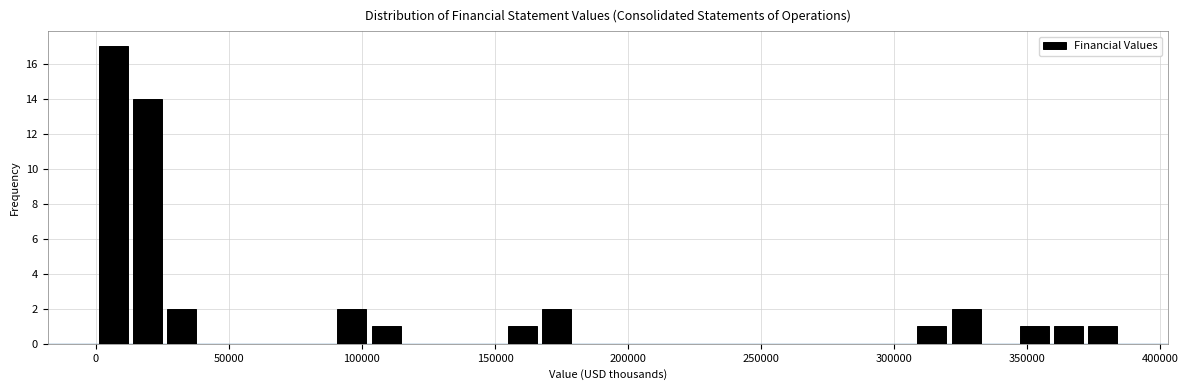

Around what value on the x-axis is the tallest bar? Give the approximate position of its centre, as read against the axis.

5000